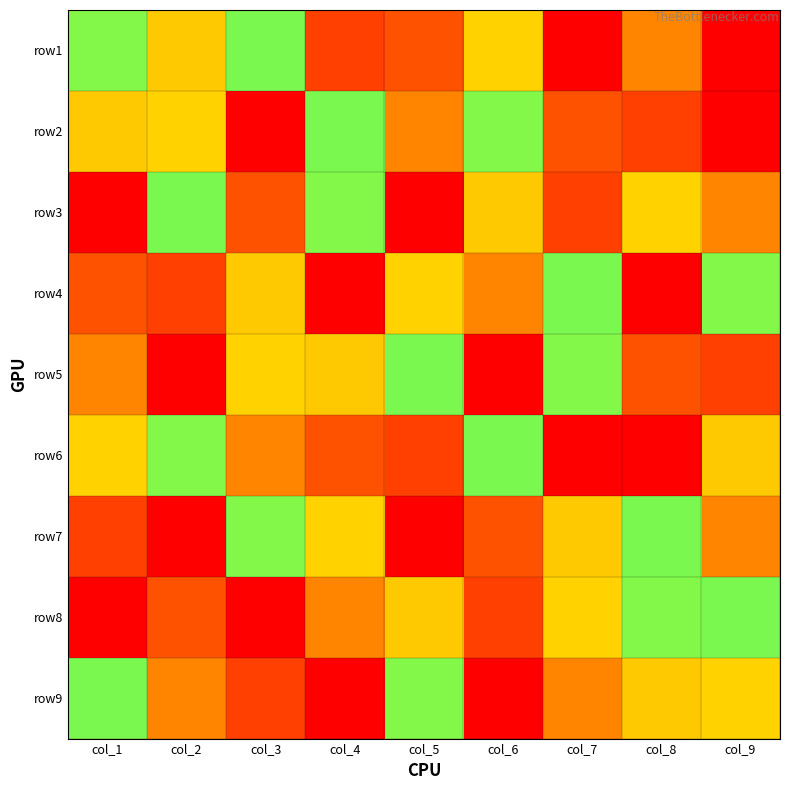

How many distinct data groups are displayed?

9